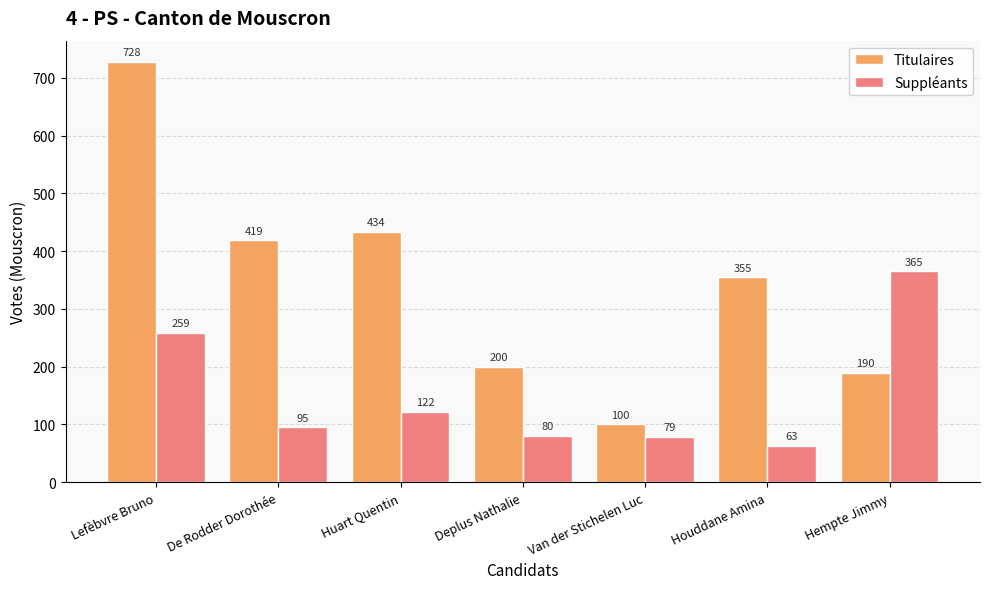

Are the bars horizontal?

No